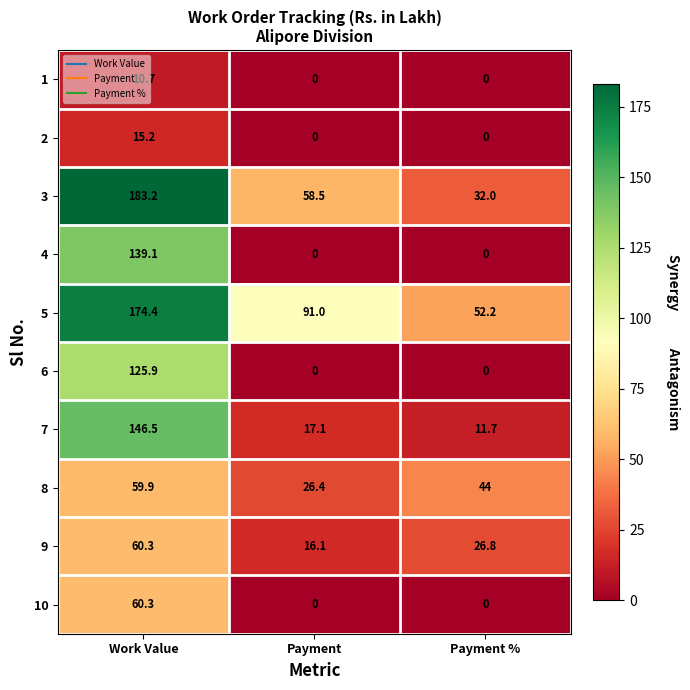

At which category is the sum across all series the highest?

Work Value